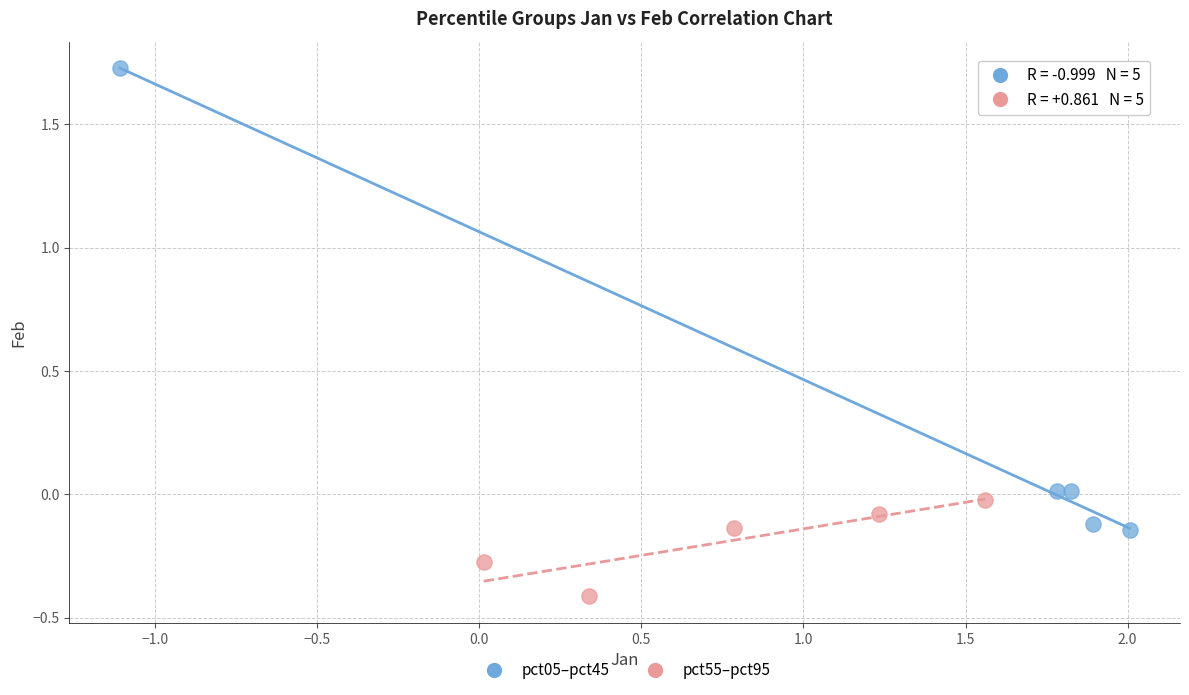

Which series reaches the maximum Y coordinate?

pct05–pct45